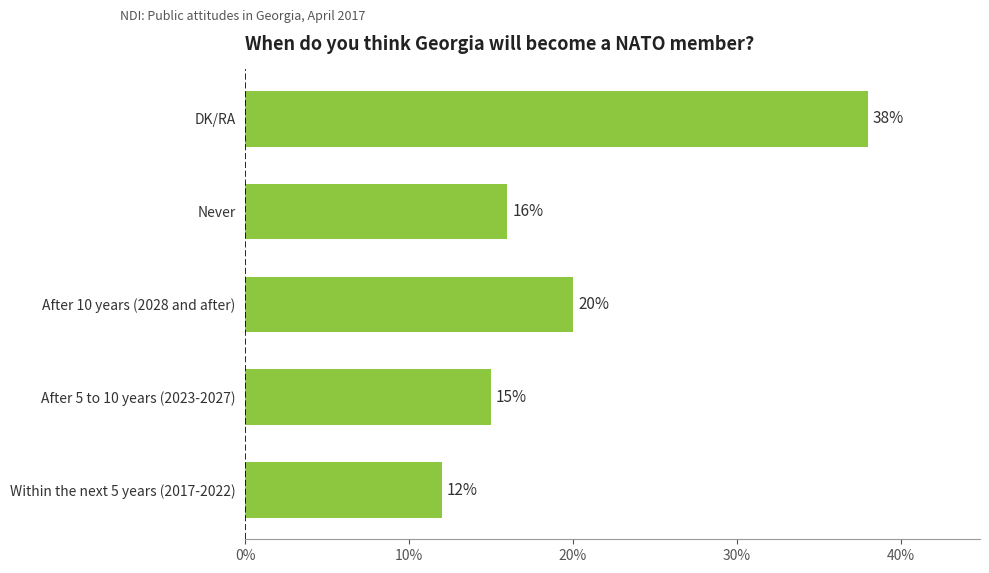

What is the difference between the maximum and minimum values?

26